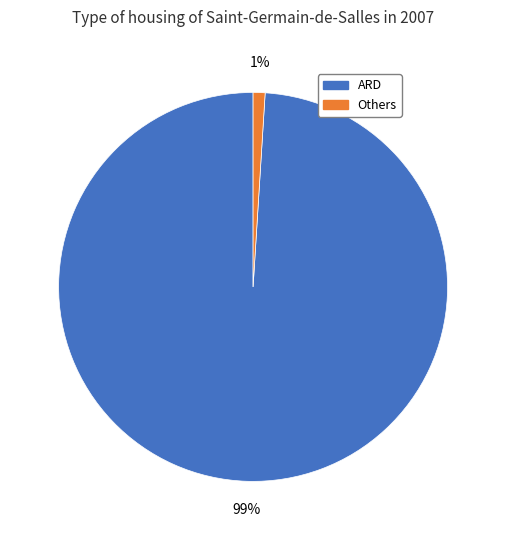

To the nearest percent, what is the difference between the largest and smallest slice percentages?

98%